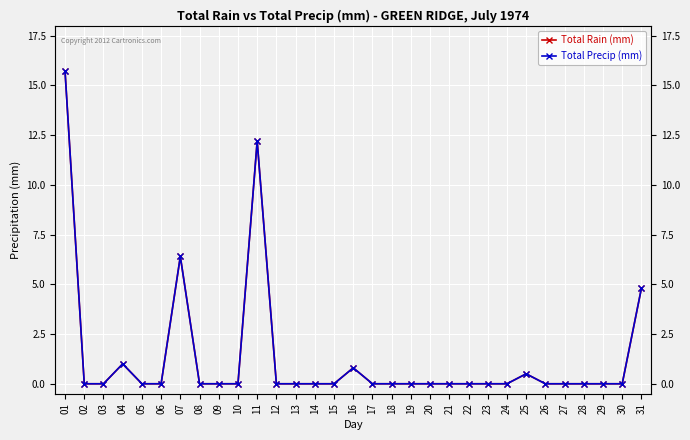

True or false: Total Precip (mm) and Total Rain (mm) cross at least once.

False